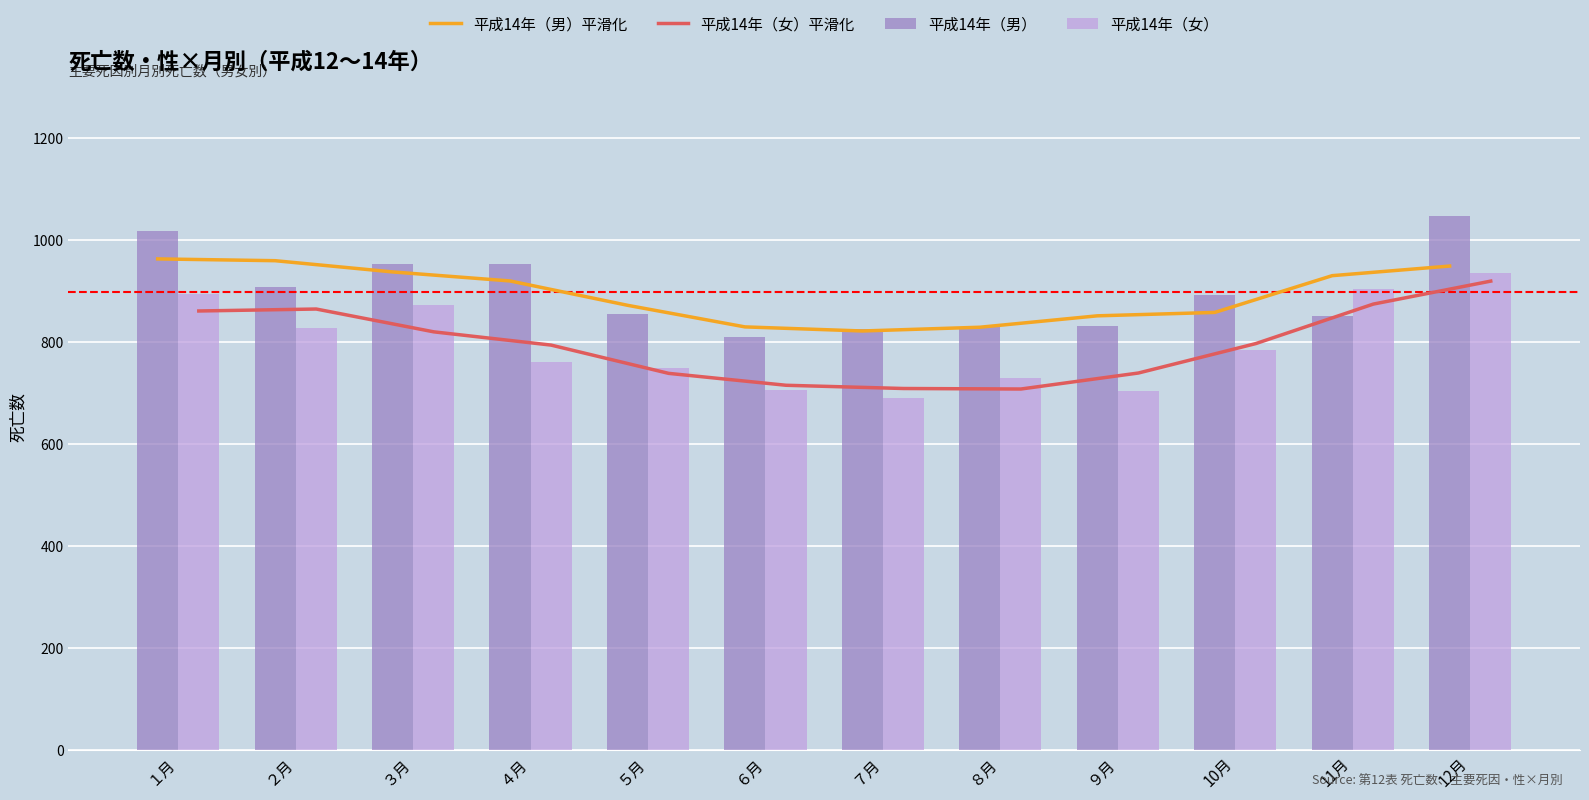

At which category is the sum across all series the highest?

12月